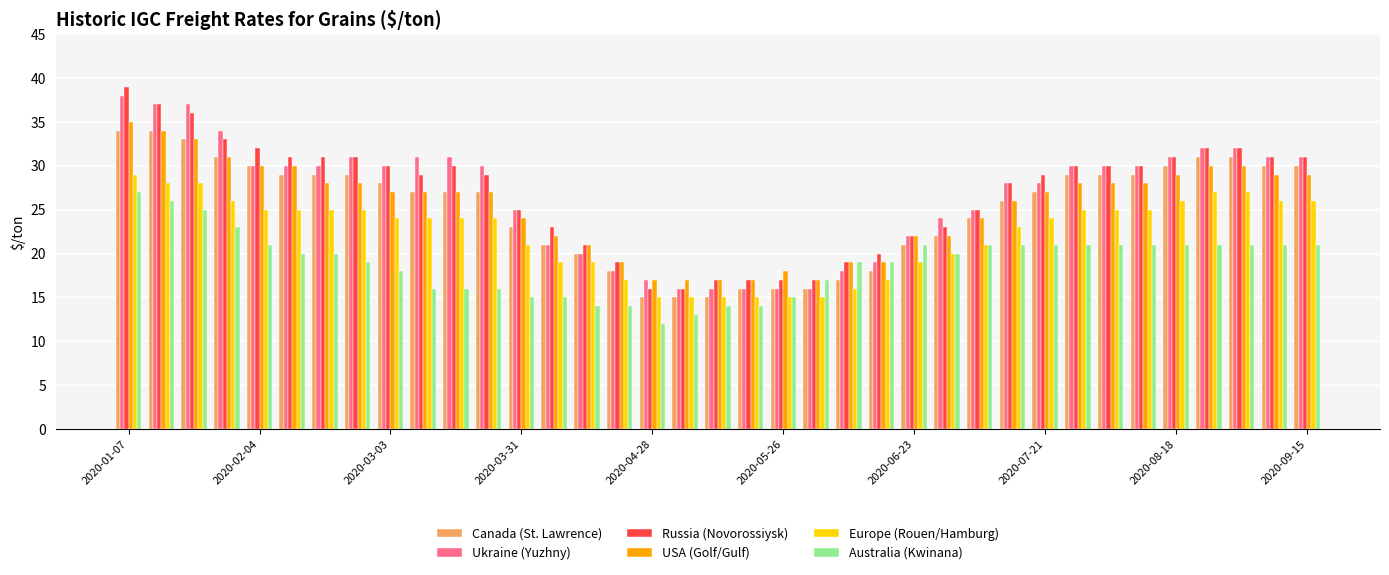

What is the difference between the second highest and minimum values in the Canada (St. Lawrence) series?

19